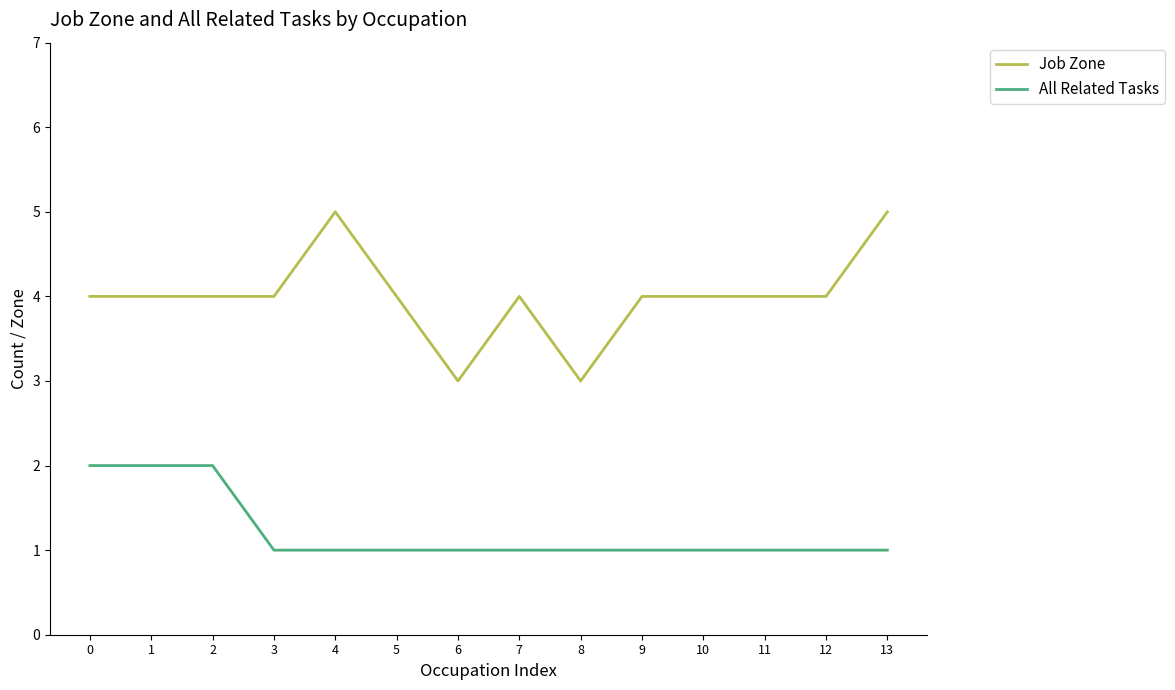

Rank the series by their average value, from highest to lowest.

Job Zone, All Related Tasks